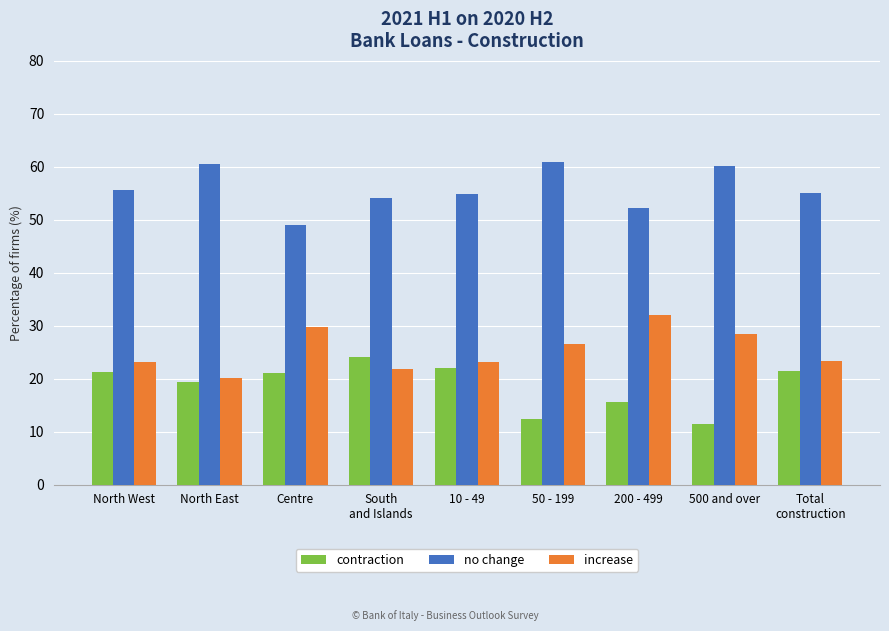

Rank the series by their maximum value, from highest to lowest.

no change, increase, contraction